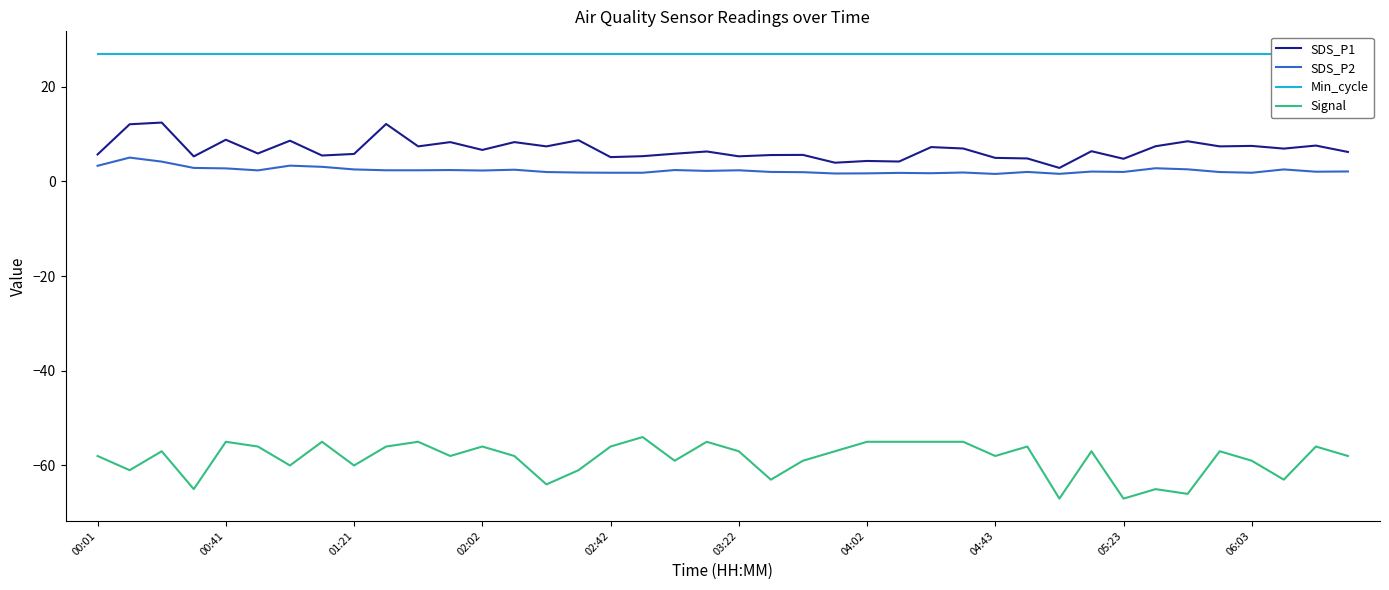

At which label does SDS_P2 first exceed 2?

00:01